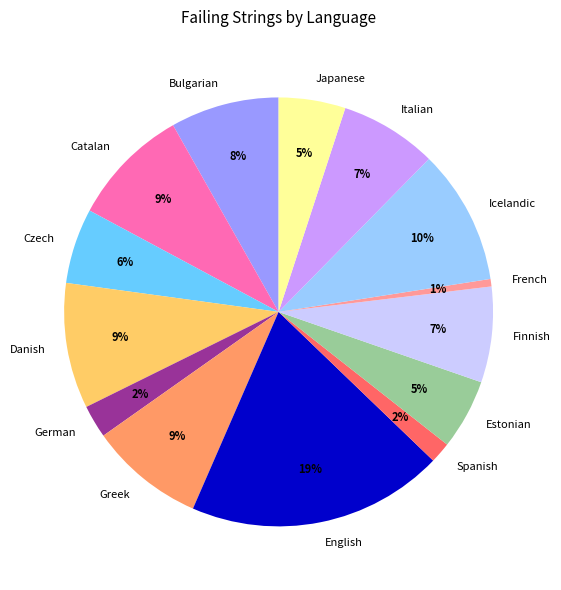

To the nearest percent, what portion does Catalan represent?

9%